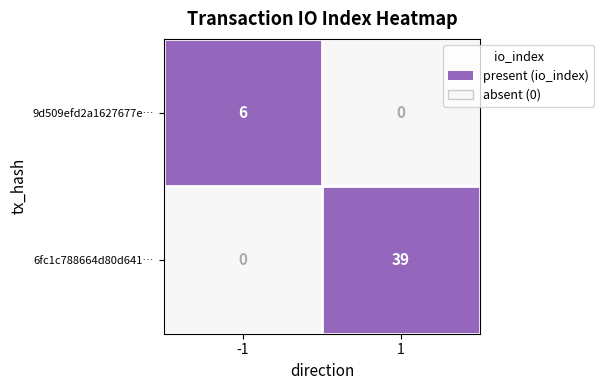

Which has a higher value, direction or io_index?

io_index